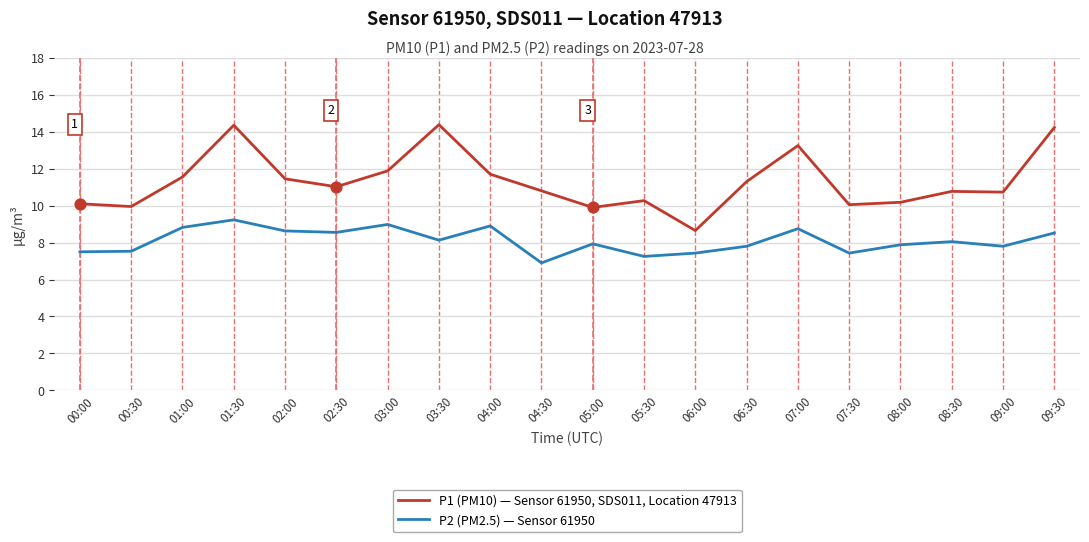

What is the spread (max minus min) of values at 00:00?

2.6